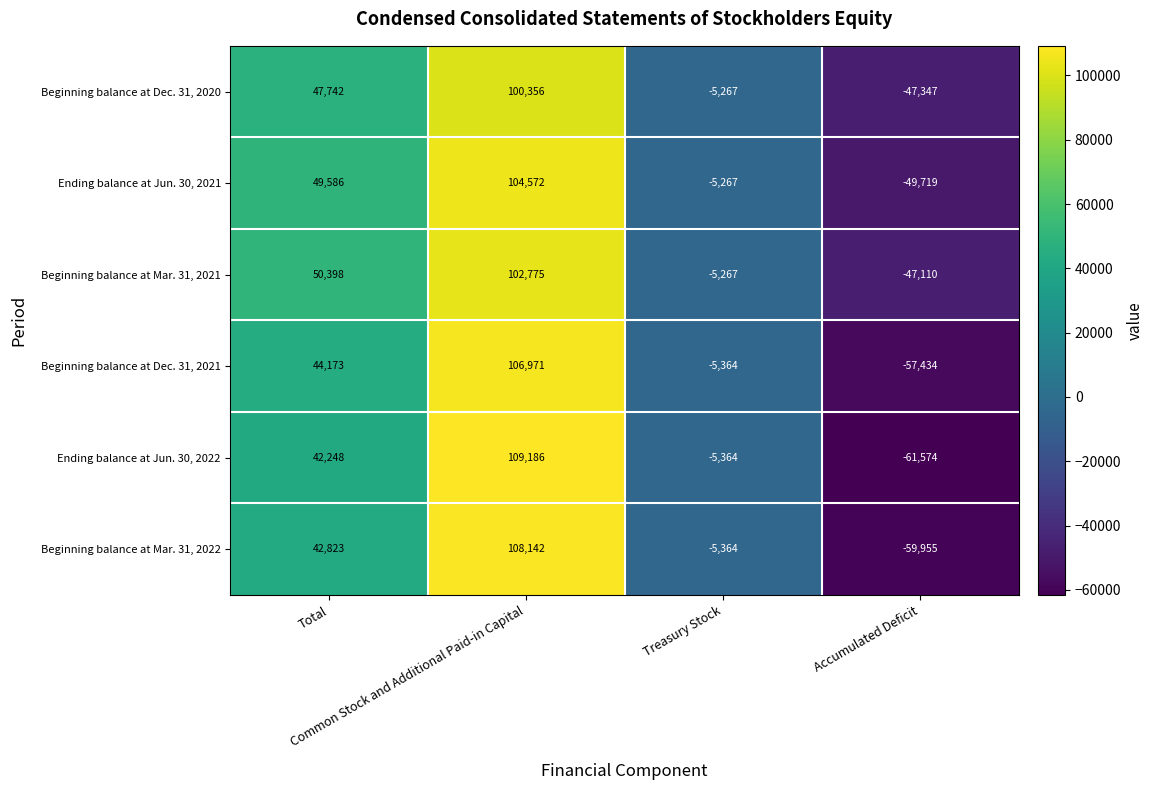

What is the minimum value shown in the chart?

-61574